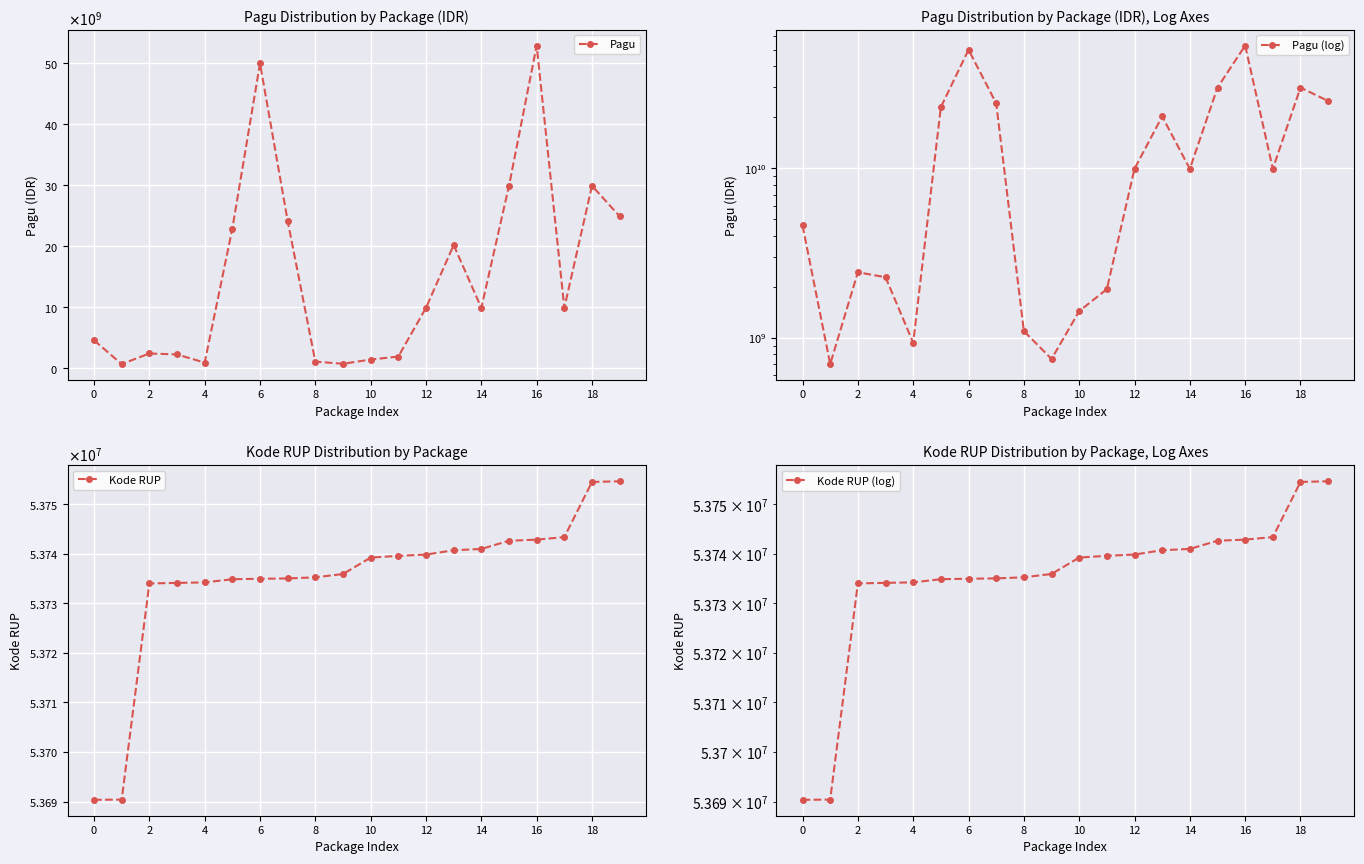

Between 11 and 18, which is larger?

18